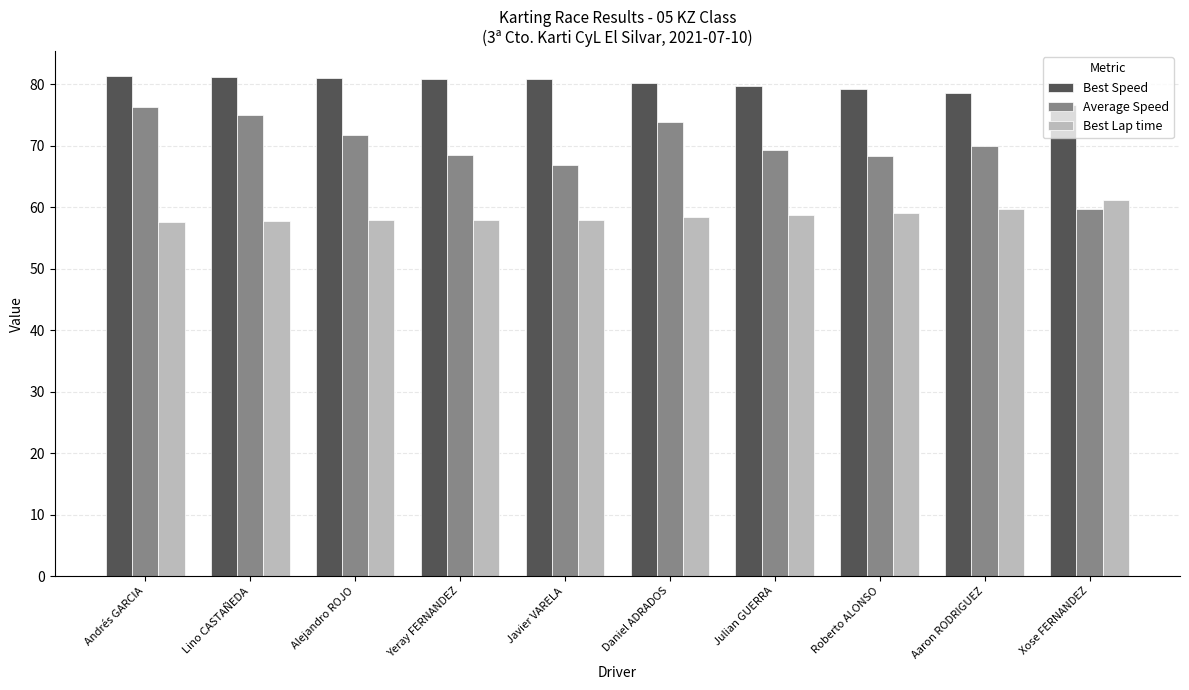

What is the sum of the Best Speed values at Roberto ALONSO and Andrés GARCIA?

160.5